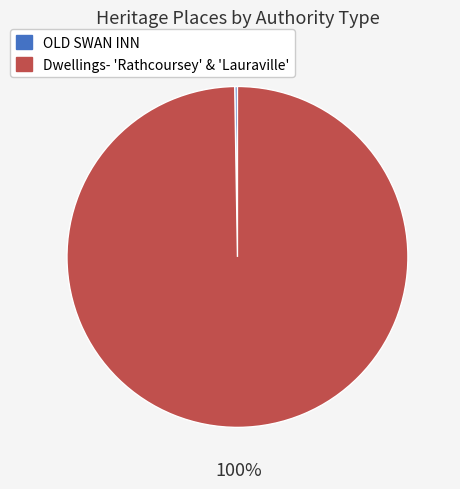

To the nearest percent, what is the average slice percentage?

50%